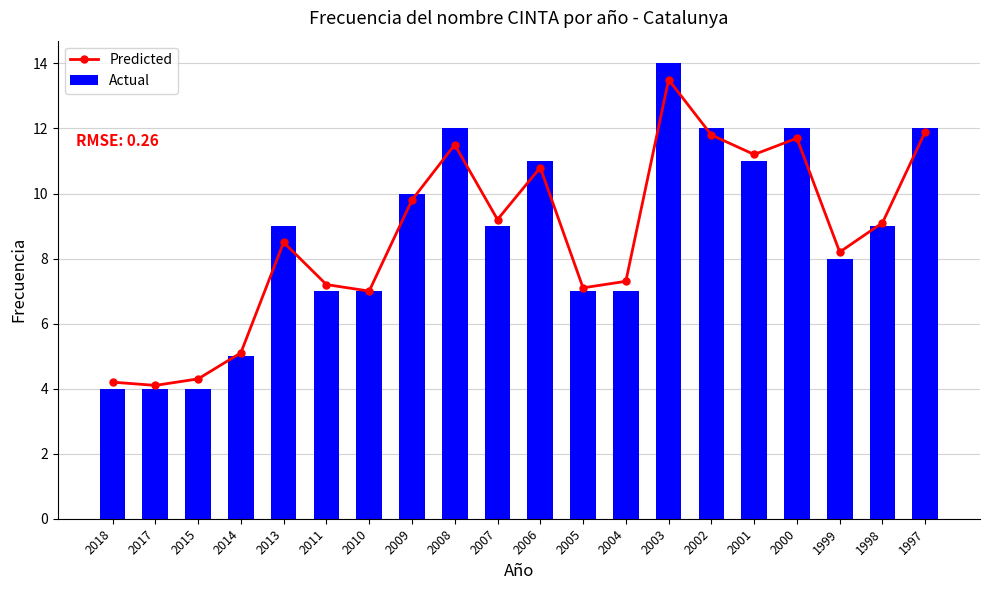

List the series in order of their overall mean, lowest first.

Predicted, Actual